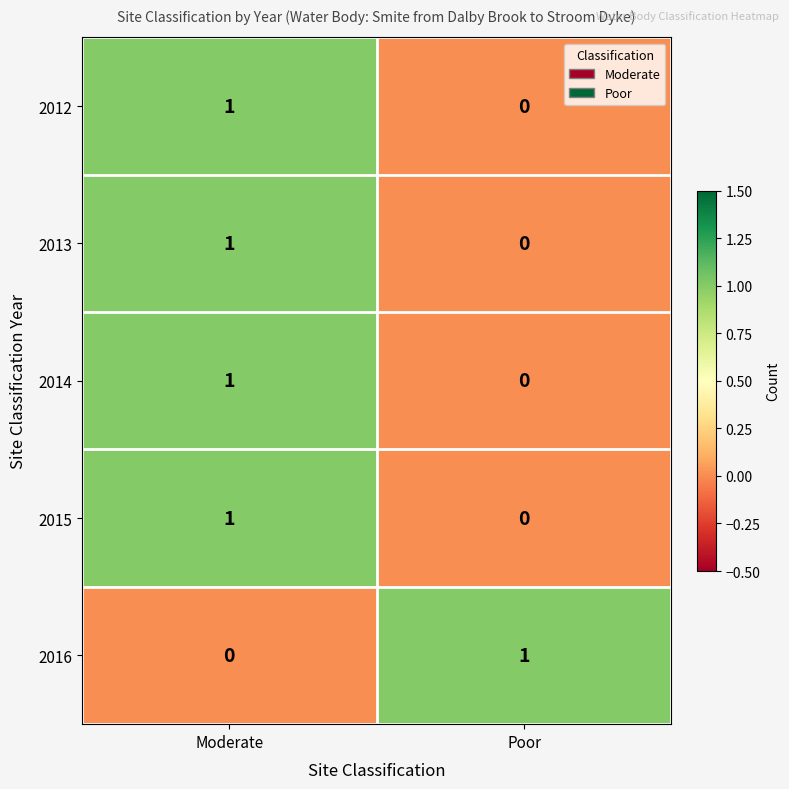

Is the value of 2012 at Moderate greater than the value of 2015 at Poor?

Yes